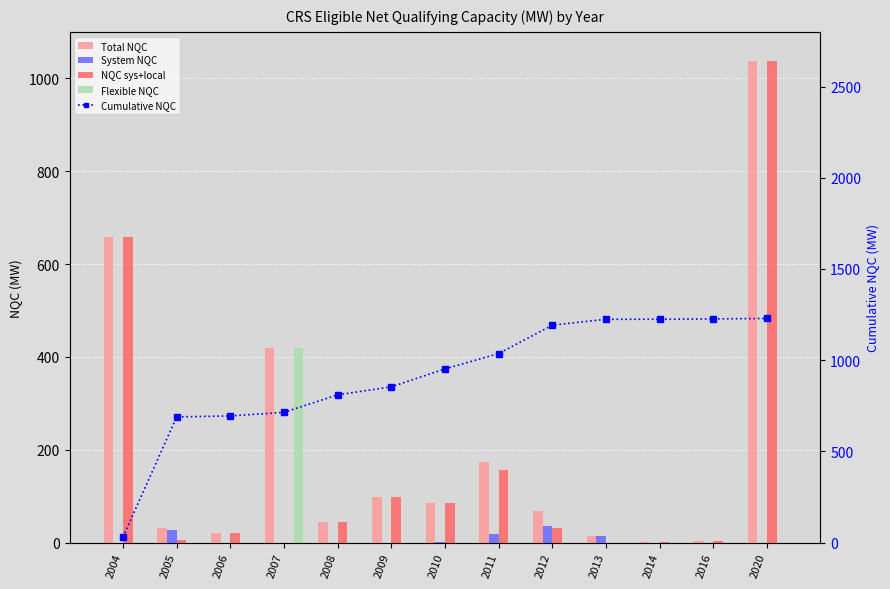

How many values in System NQC are above zero?

5